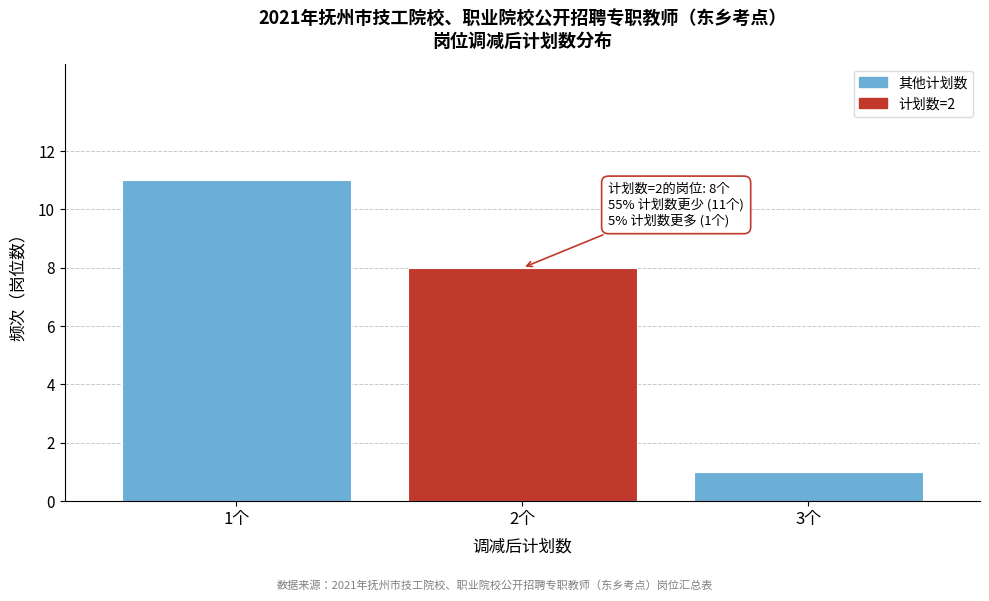

Reading left to right, extract all data points from this chart.

11	8	1